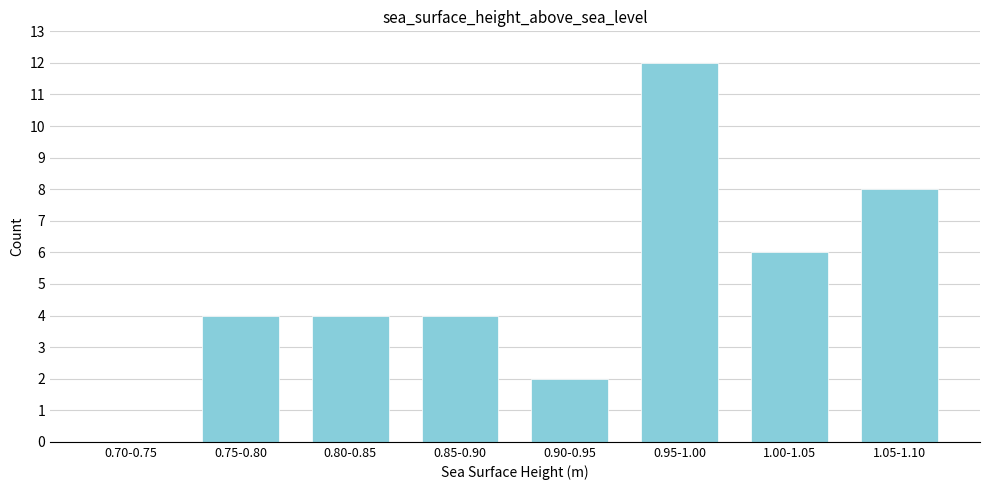

Reading right to left, extract all data points from this chart.

1.05-1.10=8	1.00-1.05=6	0.95-1.00=12	0.90-0.95=2	0.85-0.90=4	0.80-0.85=4	0.75-0.80=4	0.70-0.75=0